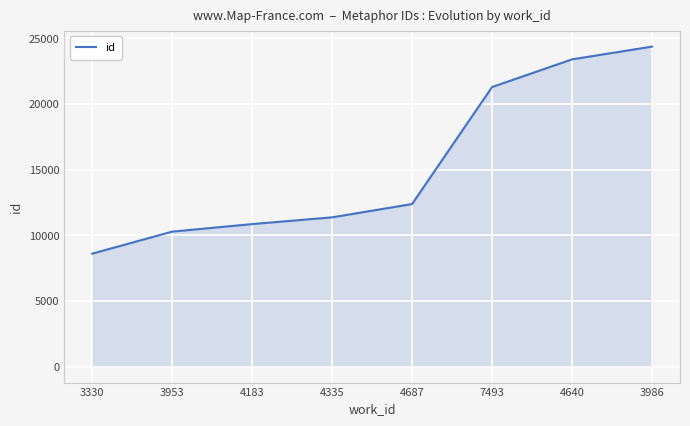

What is the approximate value at 4183?

10853